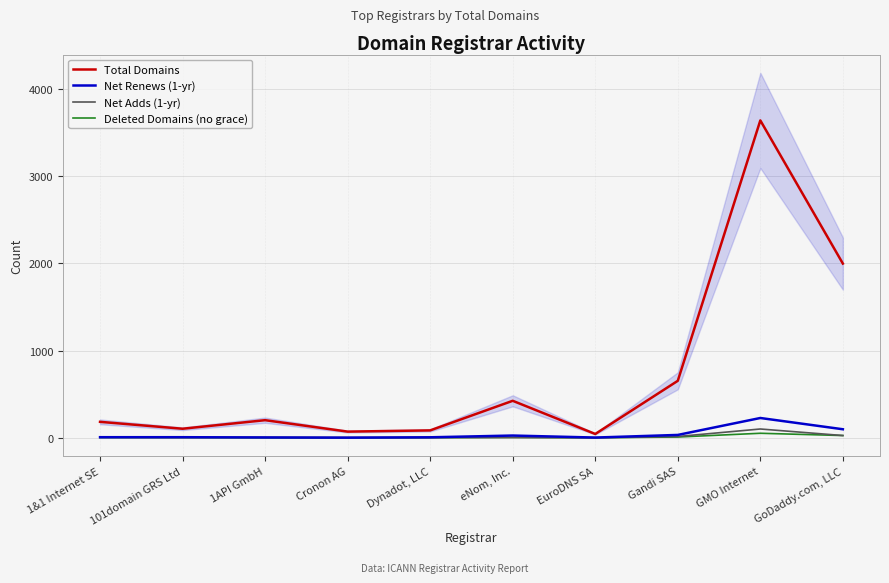

What is the maximum value for Total Domains?

3636